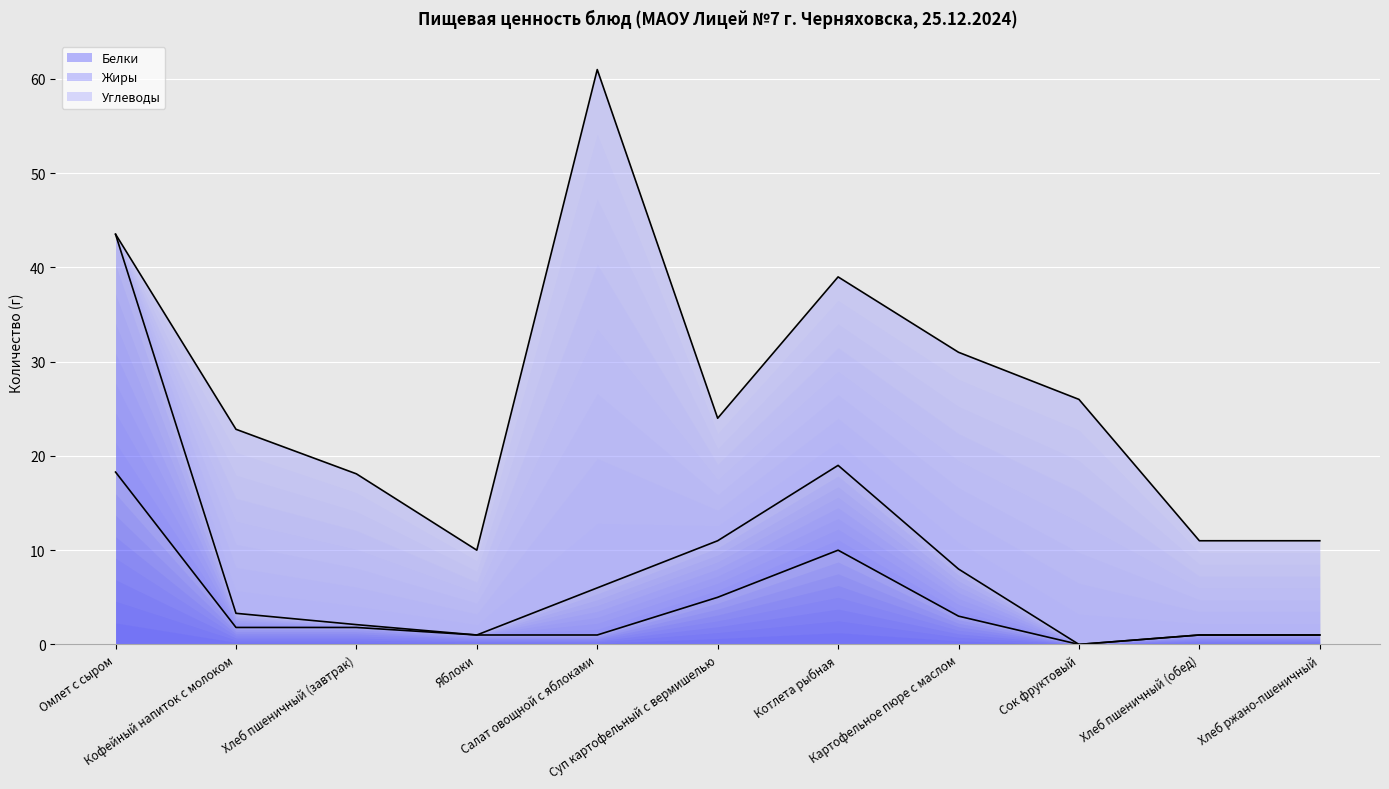

Is it true that Жиры equals 1.4 at Хлеб ржано-пшеничный?

False